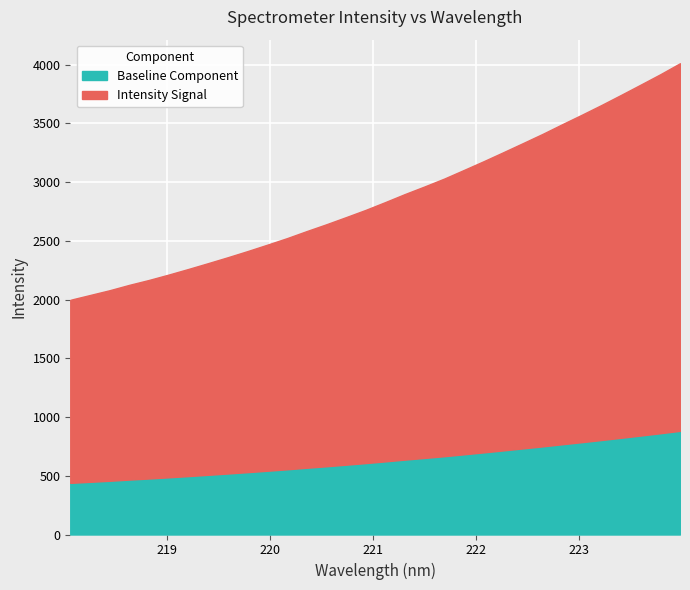

Rank the categories by value from lowest to highest.

0, 1, 2, 3, 4, 5, 6, 7, 8, 9, 10, 11, 12, 13, 14, 15, 16, 17, 18, 19, 20, 21, 22, 23, 24, 25, 26, 27, 28, 29, 30, 31